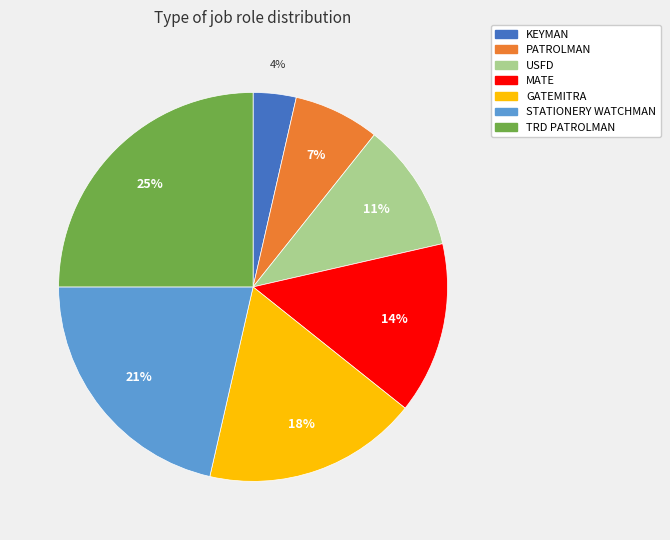

True or false: STATIONERY WATCHMAN accounts for 21% of the total.

True